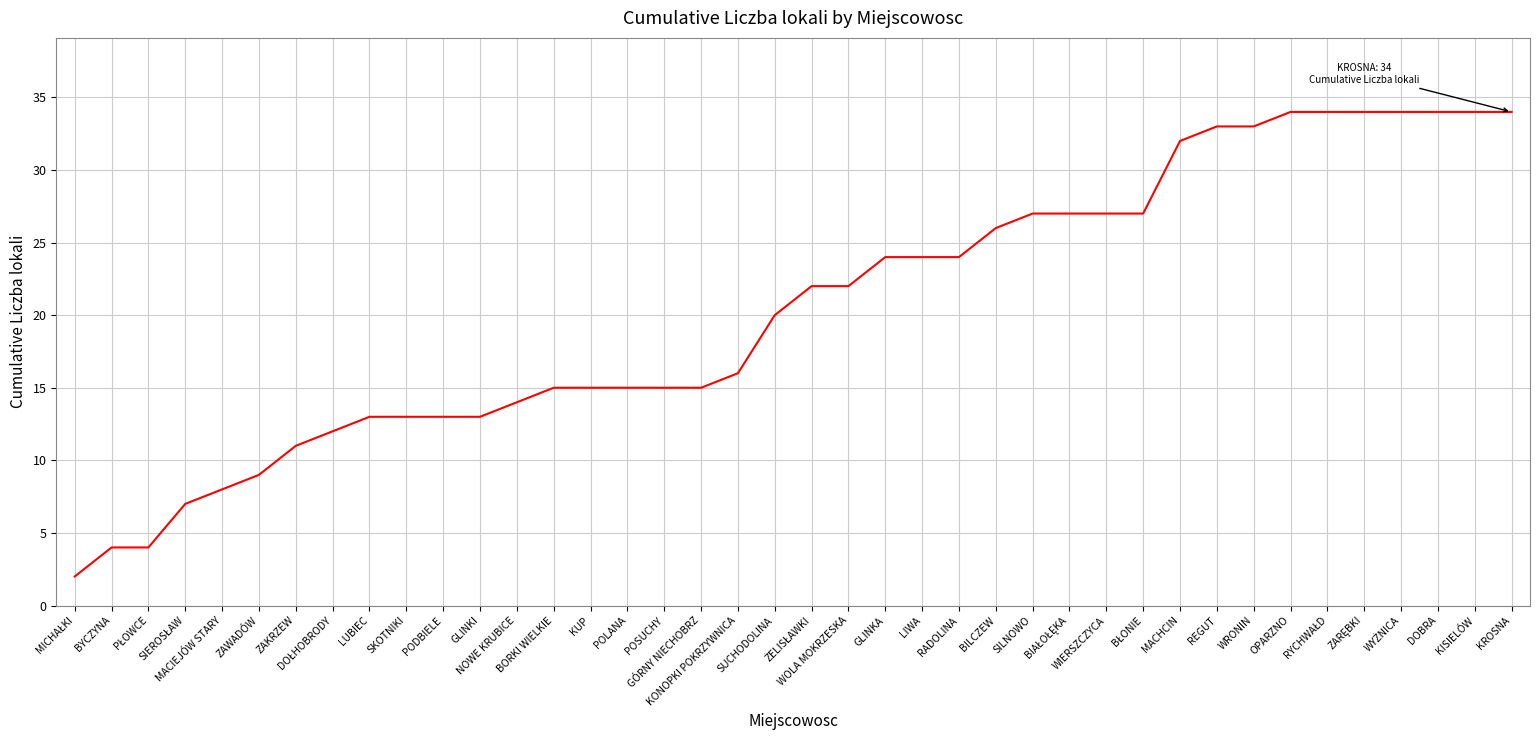

What is the maximum value shown in the chart?

34